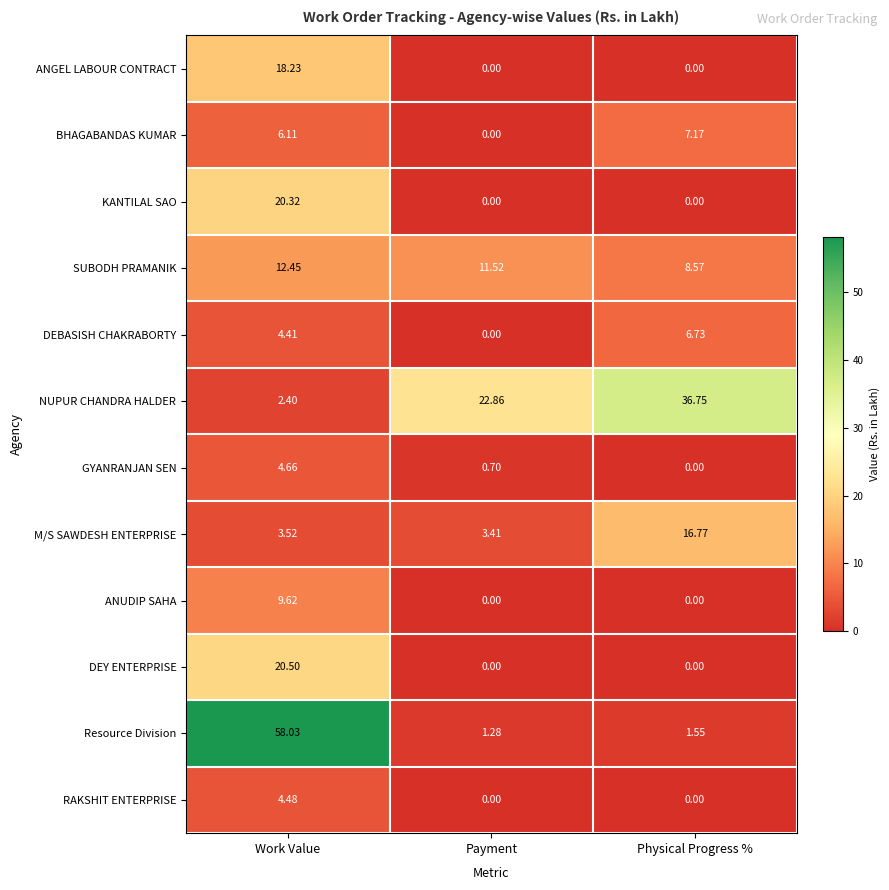

Rank the series by their maximum value, from lowest to highest.

RAKSHIT ENTERPRISE, GYANRANJAN SEN, DEBASISH CHAKRABORTY, BHAGABANDAS KUMAR, ANUDIP SAHA, SUBODH PRAMANIK, M/S SAWDESH ENTERPRISE, ANGEL LABOUR CONTRACT, KANTILAL SAO, DEY ENTERPRISE, NUPUR CHANDRA HALDER, Resource Division